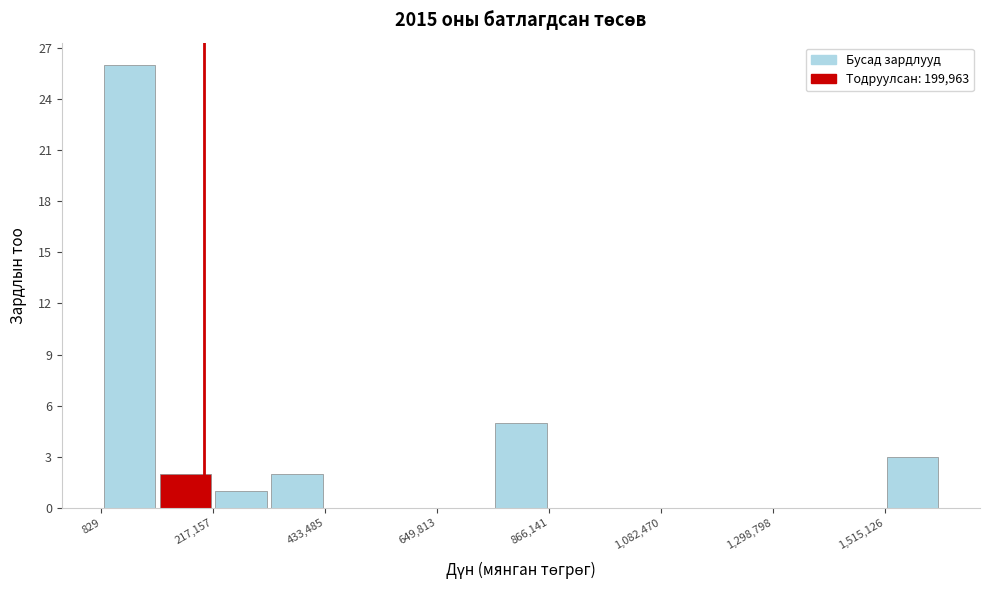

Read against the x-axis, roughly where is the centre of the tallest bar?

50000